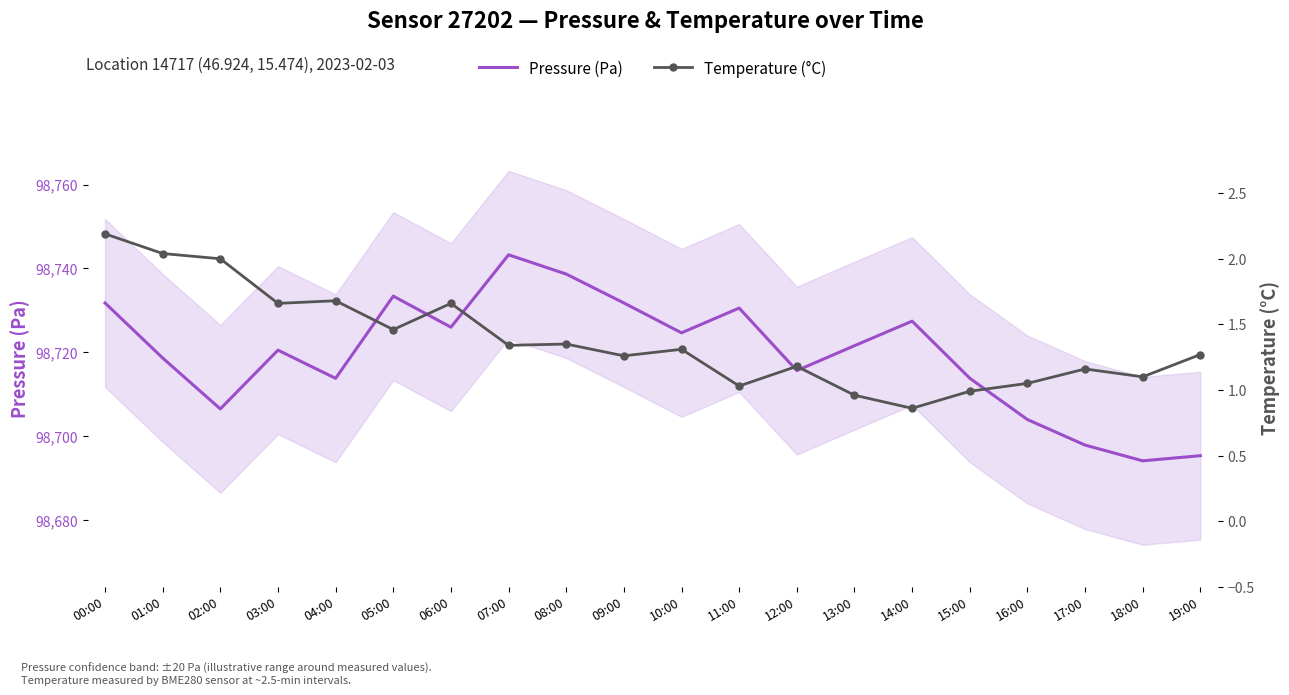

True or false: Pressure (Pa) has a value of 51290.4 at 07:00.

False